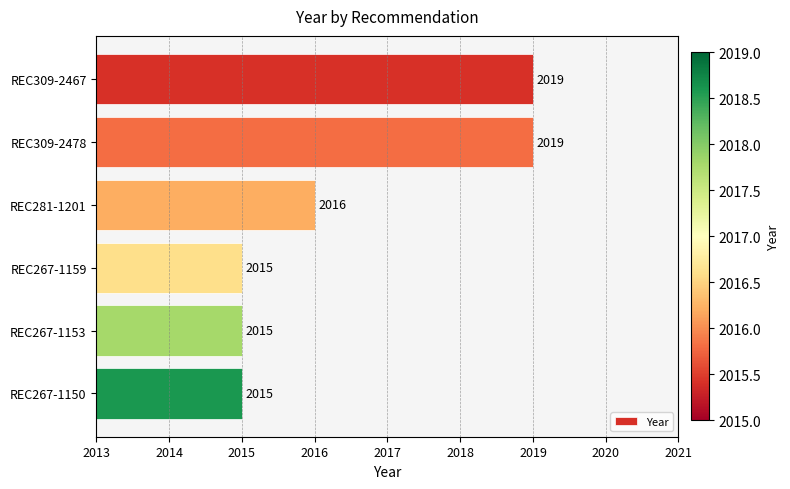

Count the number of data series in this chart.

1